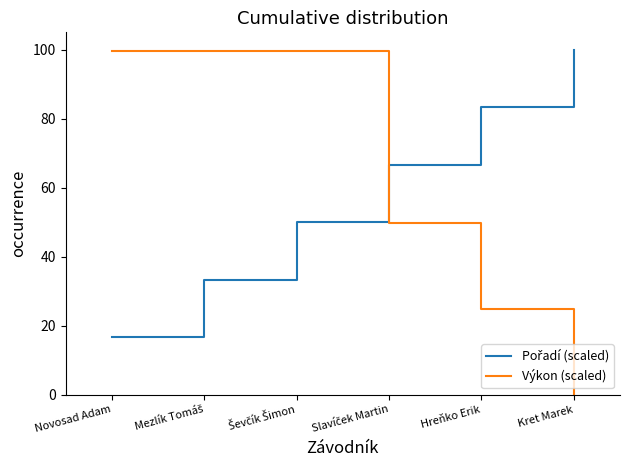

What is the average value of the Výkon (scaled) series?

62.2